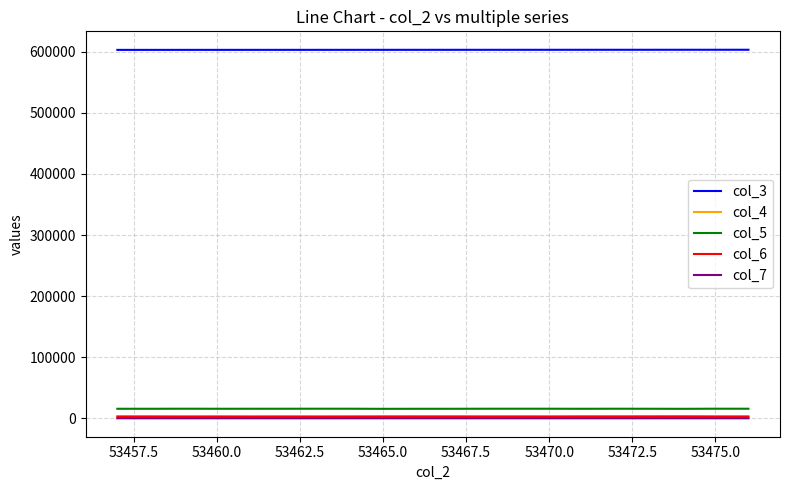

Which series has the largest total across all categories?

col_3